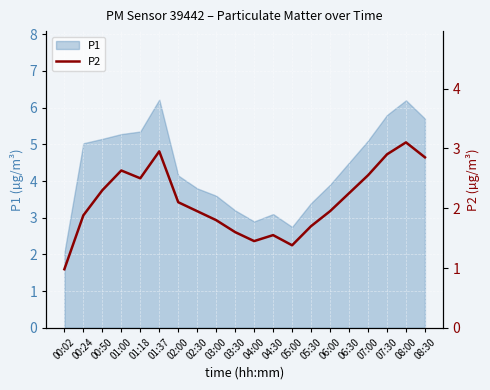

What is the minimum value shown in the chart?

1.0